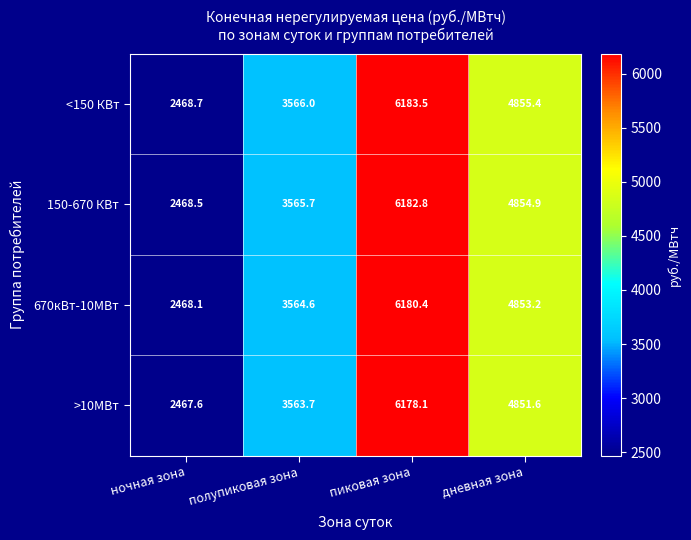

Reading left to right, extract all data points from this chart.

<150 КВт: ночная зона=2468.7	полупиковая зона=3566.0	пиковая зона=6183.5	дневная зона=4855.4
150-670 КВт: ночная зона=2468.5	полупиковая зона=3565.7	пиковая зона=6182.8	дневная зона=4854.9
670кВт-10МВт: ночная зона=2468.1	полупиковая зона=3564.6	пиковая зона=6180.4	дневная зона=4853.2
>10МВт: ночная зона=2467.6	полупиковая зона=3563.7	пиковая зона=6178.1	дневная зона=4851.6